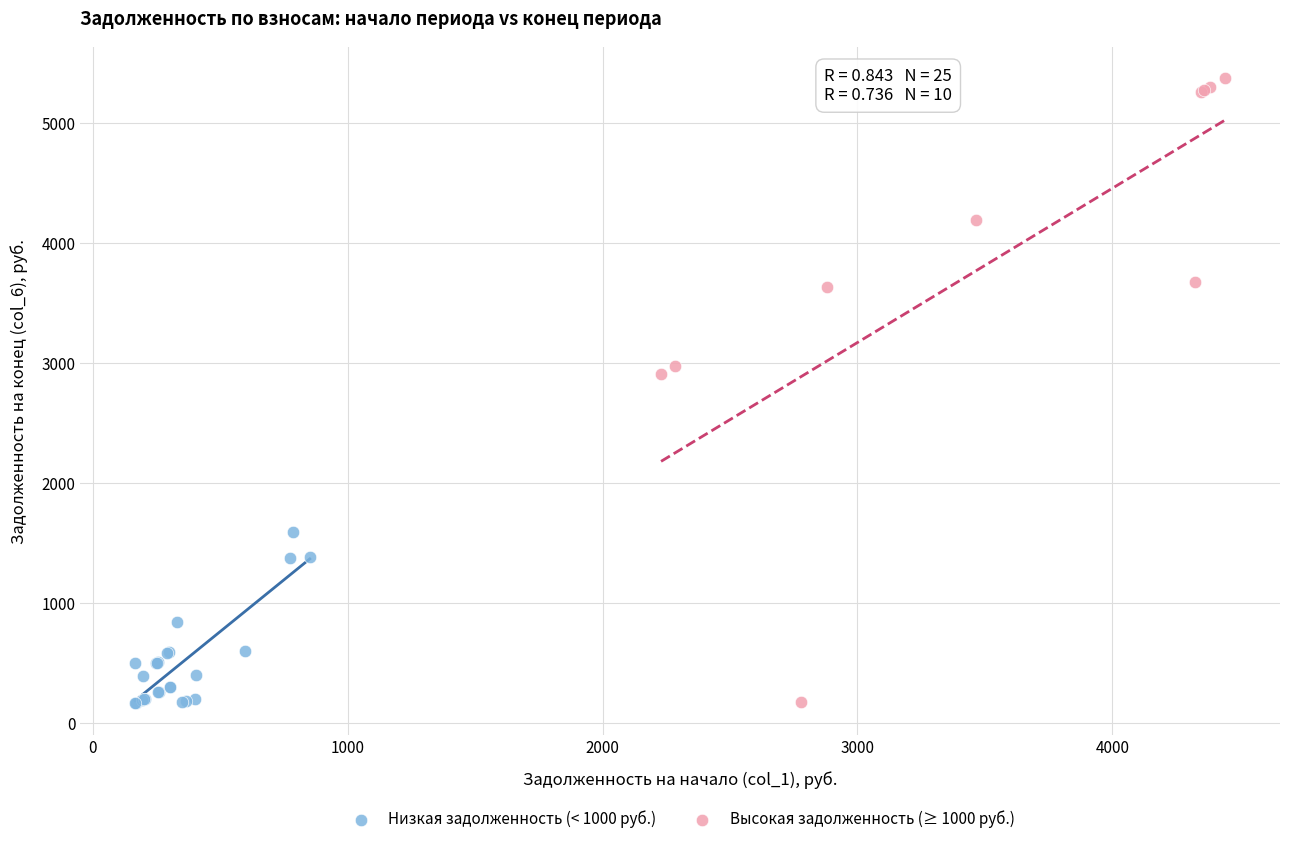

What are all the series names shown in the legend?

Низкая задолженность (< 1000 руб.), Высокая задолженность (≥ 1000 руб.)